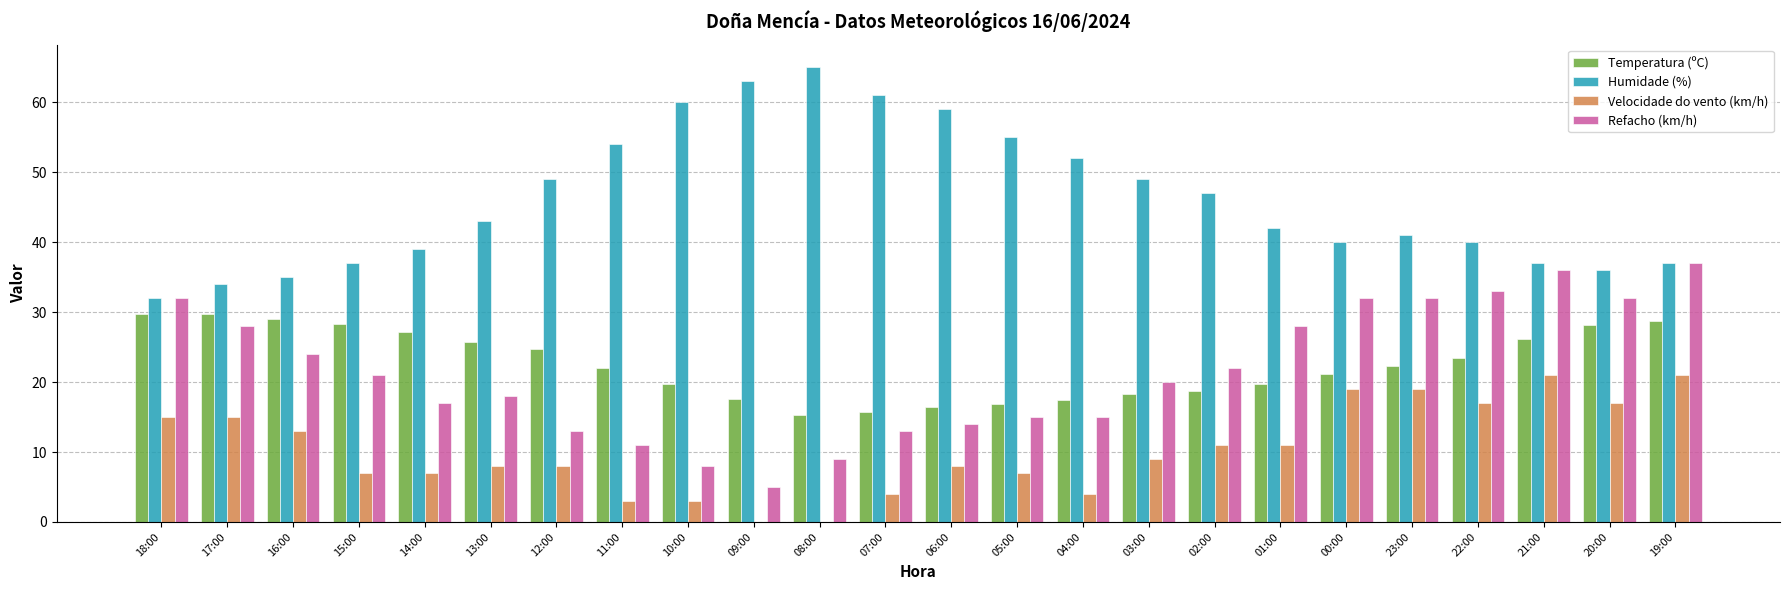

Is it true that Humidade (%) equals 18.8 at 02:00?

False